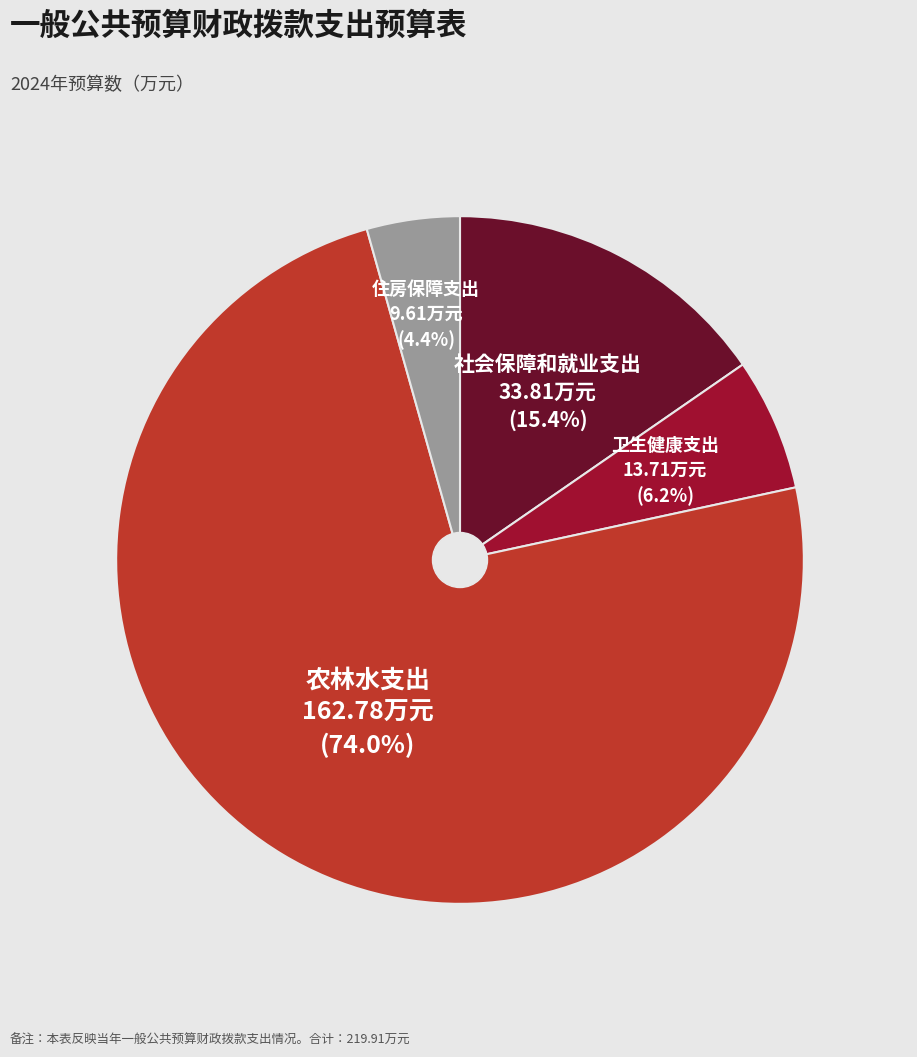

Is there any slice that represents more than half of the pie?

Yes